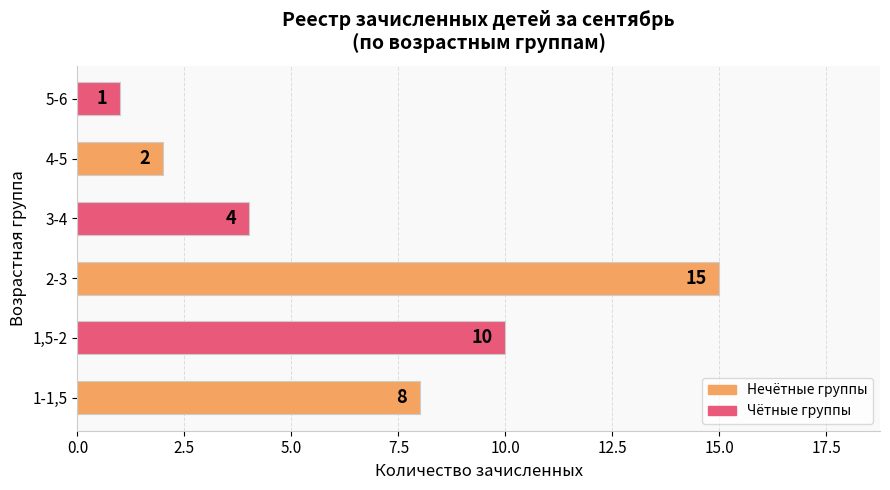

Which label corresponds to the largest value in the chart?

2-3